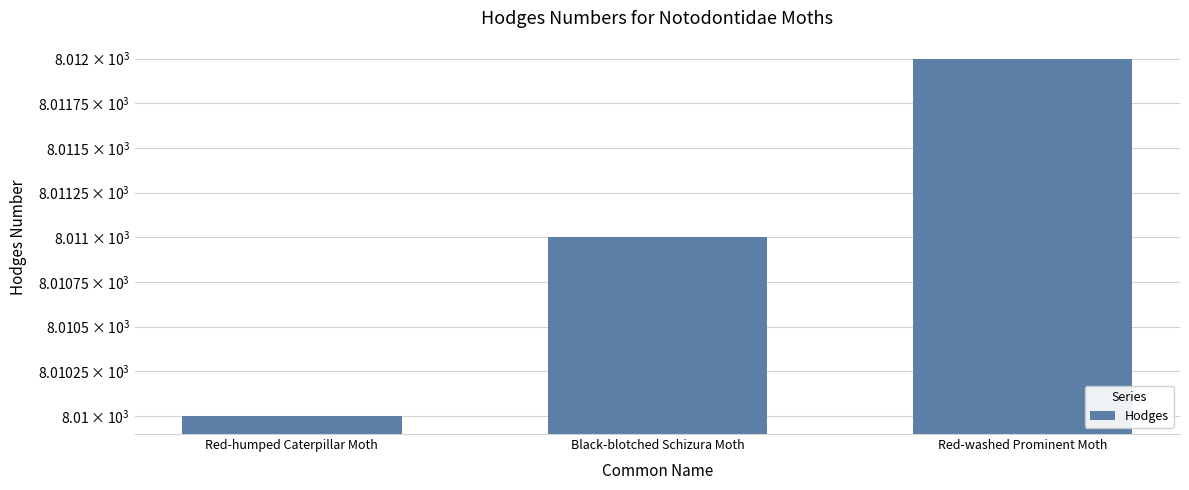

List the labels in order of value, smallest first.

Red-humped Caterpillar Moth, Black-blotched Schizura Moth, Red-washed Prominent Moth